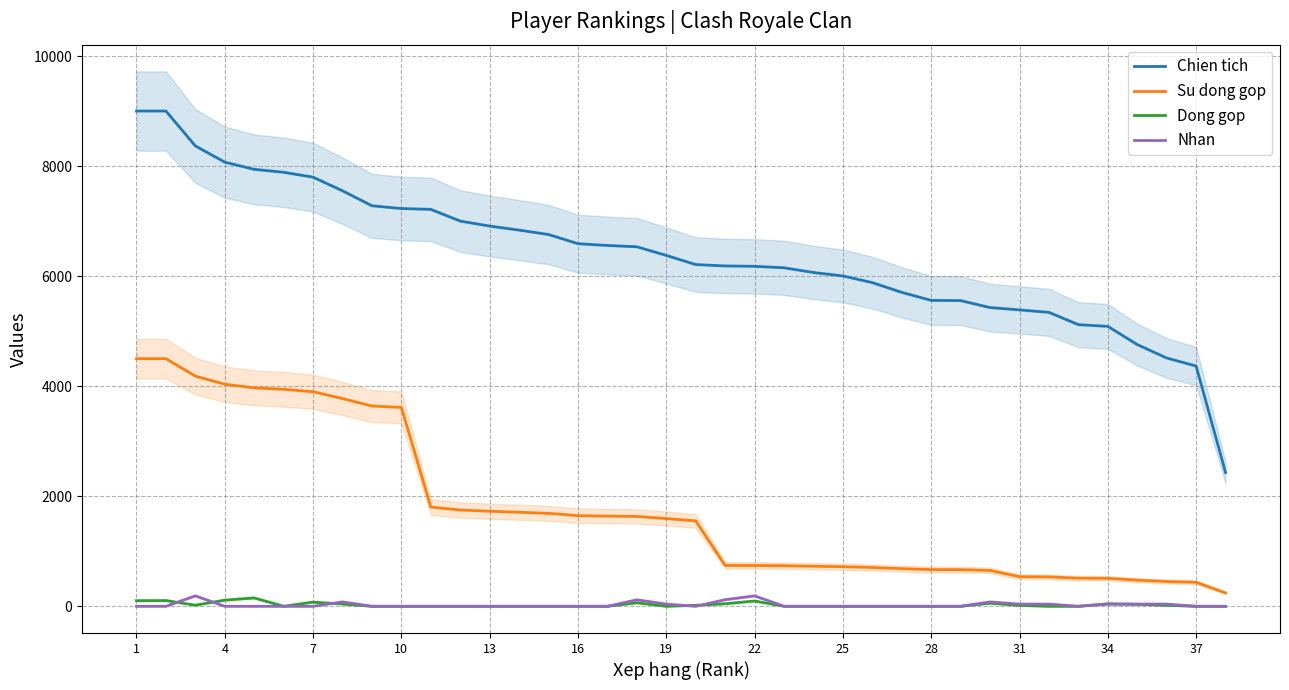

At how many categories does at least one series exceed 5374?

31